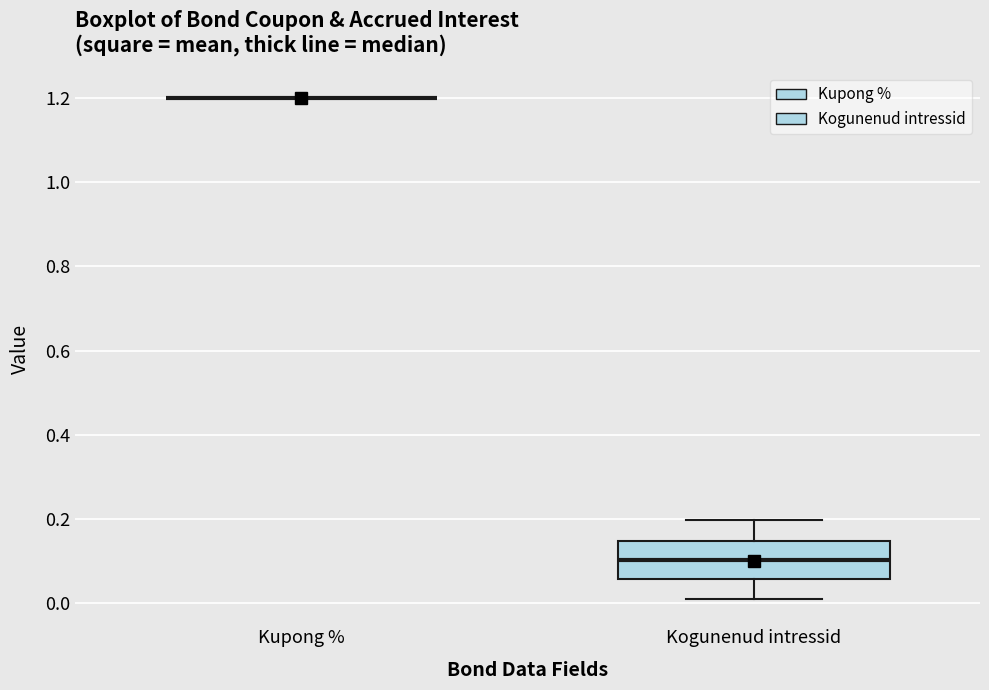

Reading left to right, read every box against the y-axis: the position of its median line, the range the box covers, and the ends of its whiskers. The values are not printed on the chart, so give them approximately, as read against the axis.

Kupong %: box collapsed to a line at 1.20, whiskers 1.20 to 1.20
Kogunenud intressid: median 0.10, box 0.06 to 0.14, whiskers 0.00 to 0.20